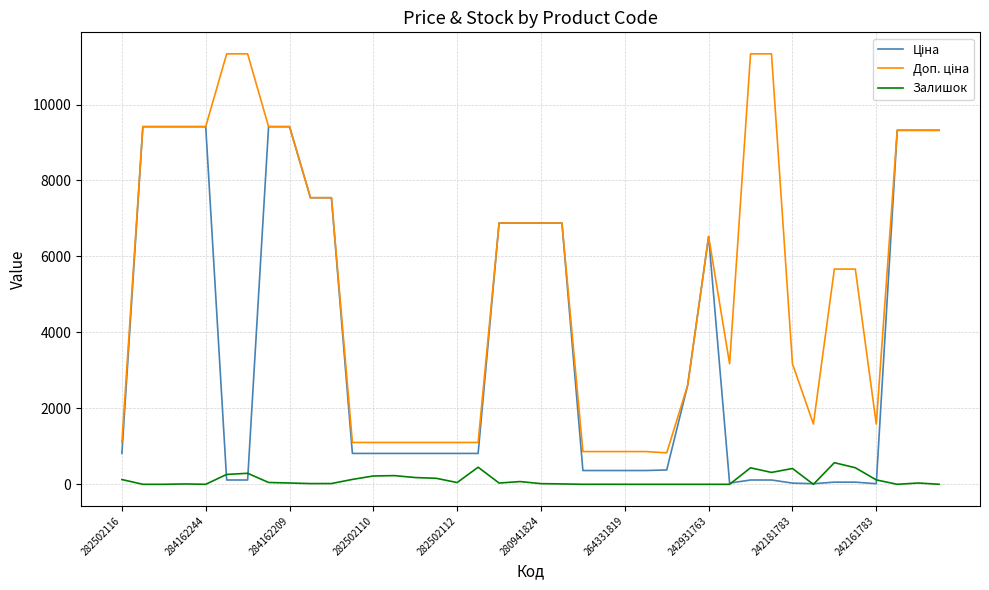

What is the maximum value for Залишок?

569.0